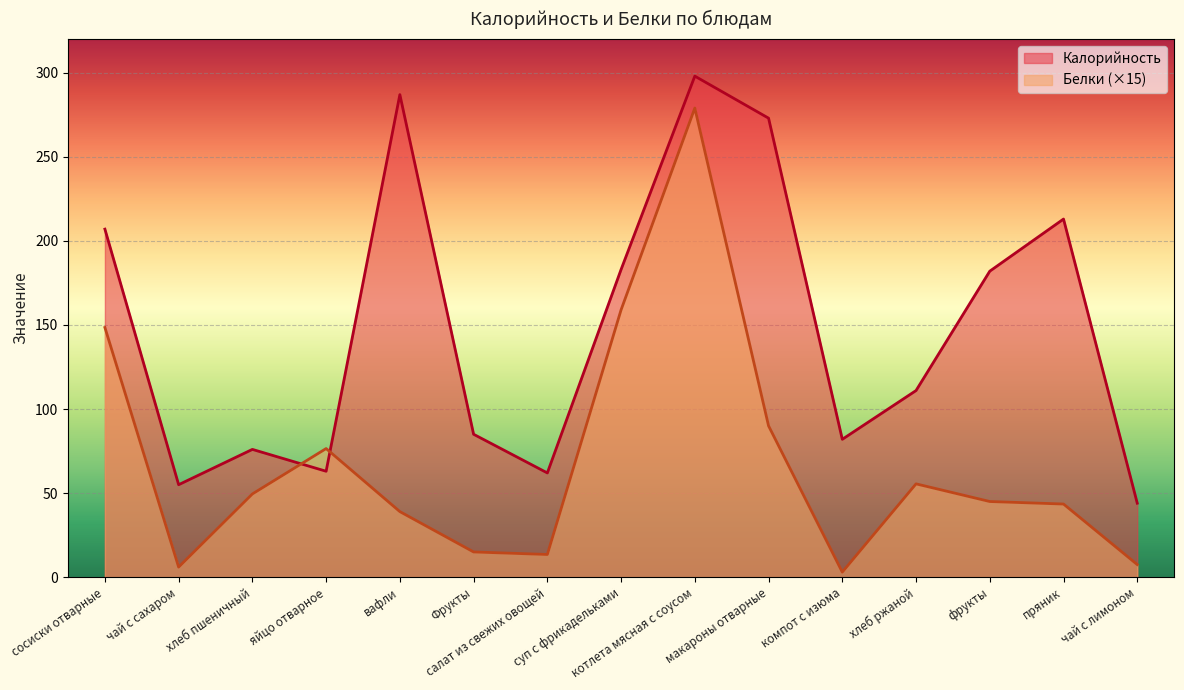

How many interior local peaks does the Калорийность series have?

4